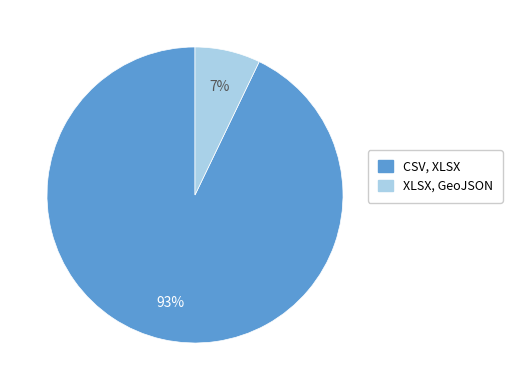

Is it true that XLSX, GeoJSON is 20% of the pie?

False